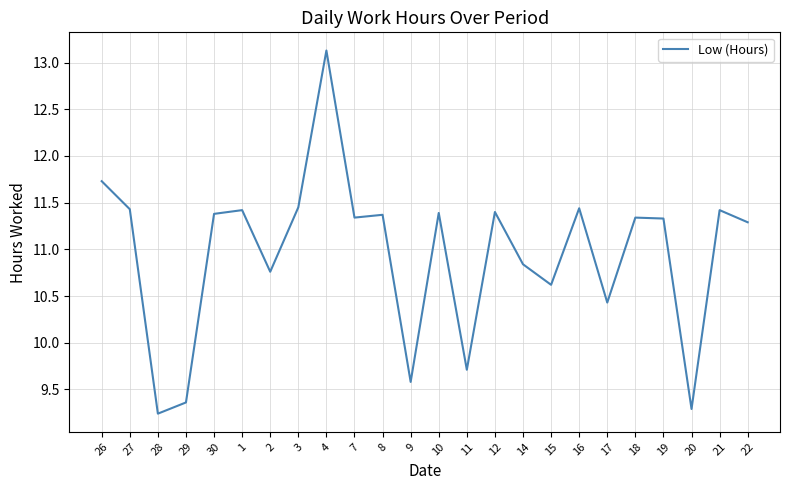

Which has a higher value, 2 or 18?

18